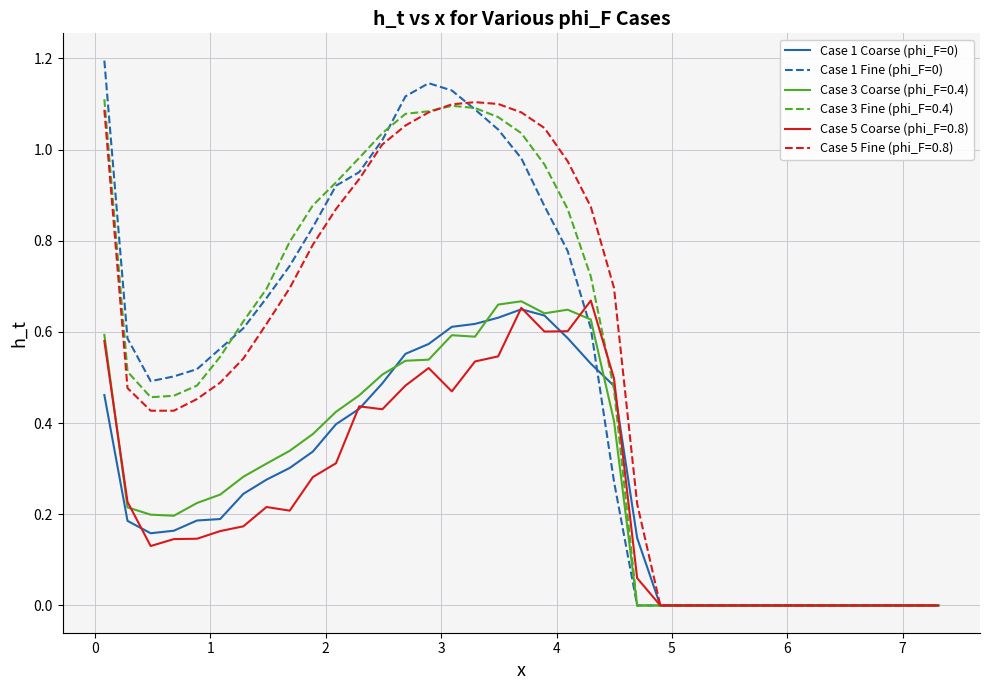

What is the greatest value displayed?

1.2